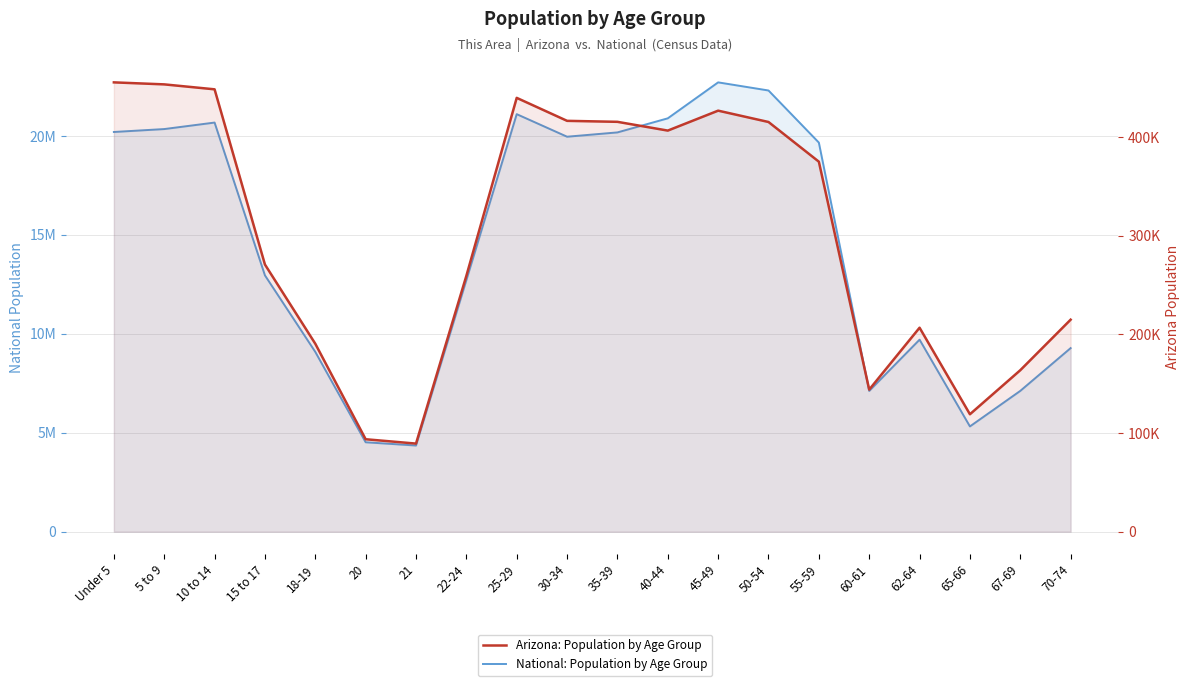

True or false: National: Population by Age Group has more than 0 interior local peaks.

True